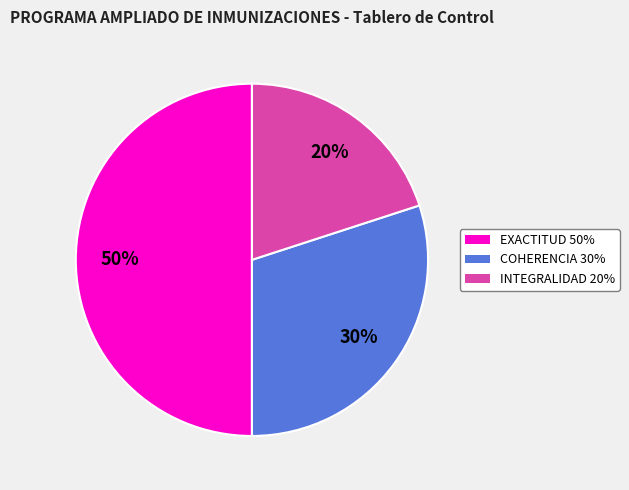

The EXACTITUD 50% slice represents 50% of the pie. True or false?

True